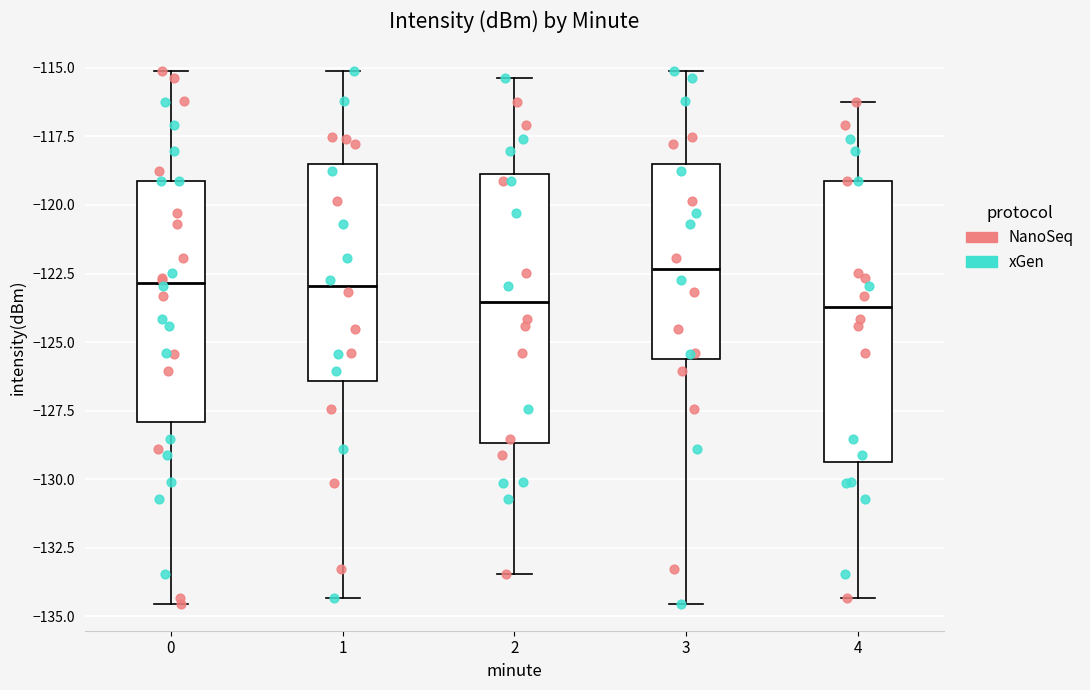

Where does the median line of the box at x = 4 sit on the y-axis? The values are not printed on the chart, so give them approximately, as read against the axis.

-123.5